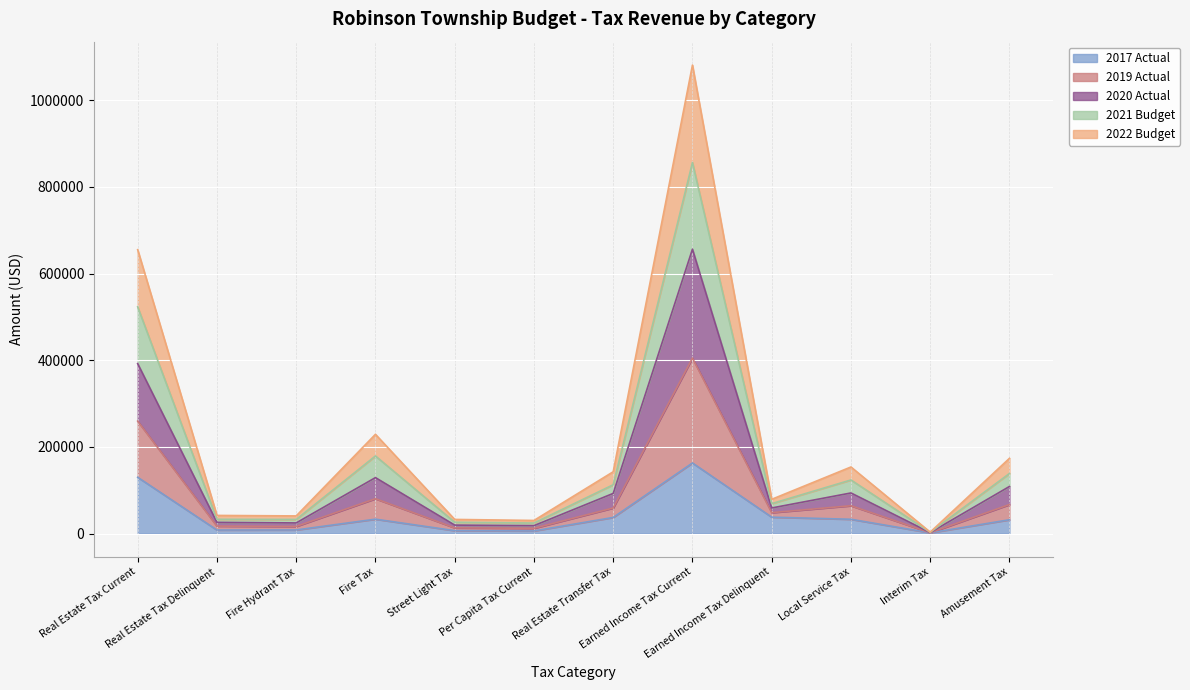

How many interior local peaks does the 2019 Actual series have?

3